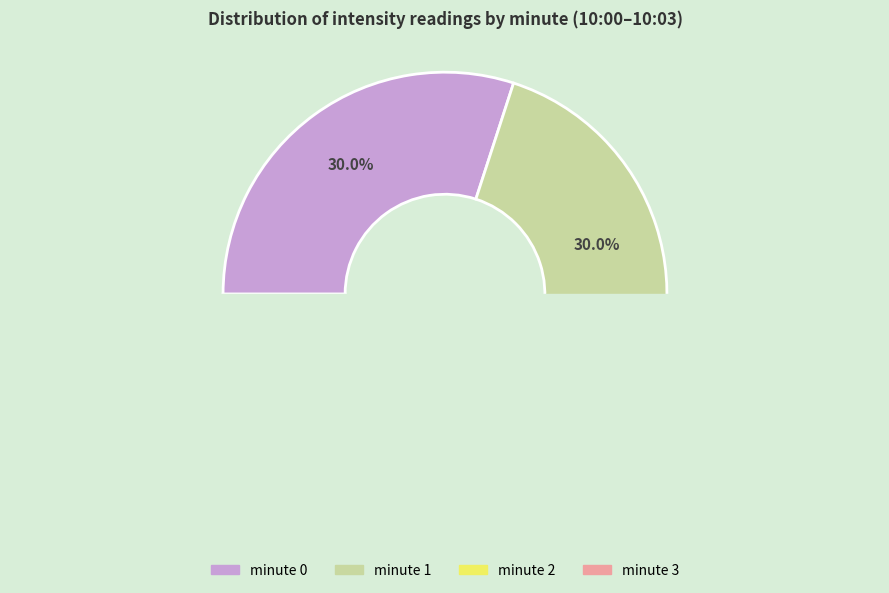

Rank the categories by value from lowest to highest.

3, 0, 1, 2